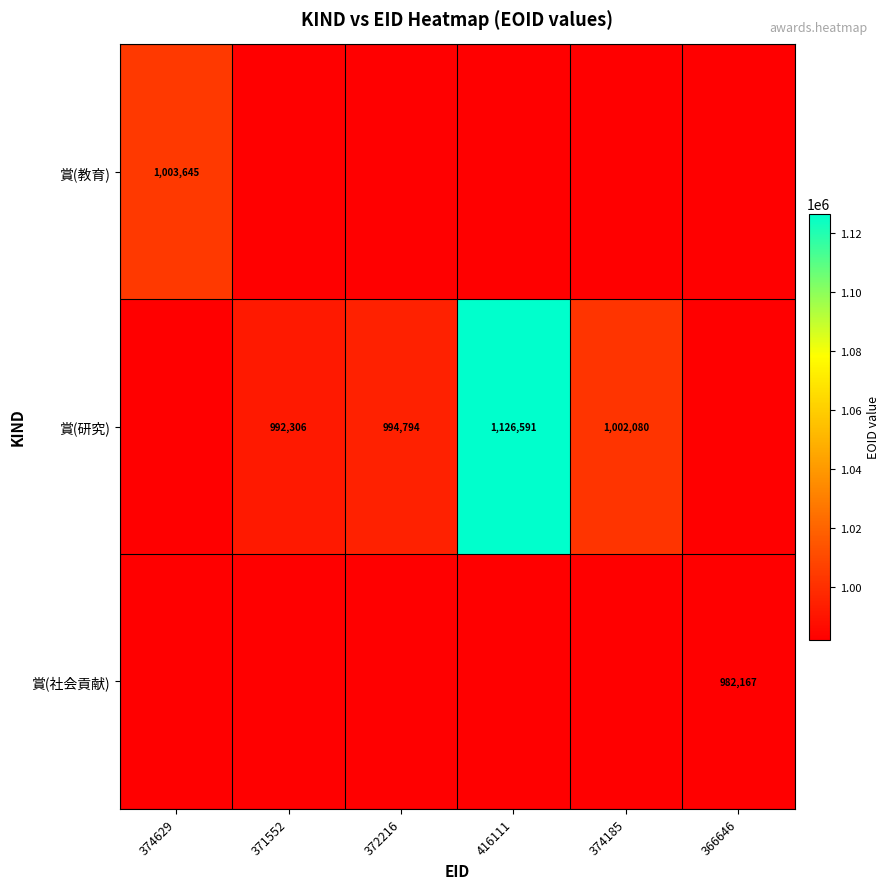

What is the sum of the 賞(研究) values at 371552 and 372216?

1987100